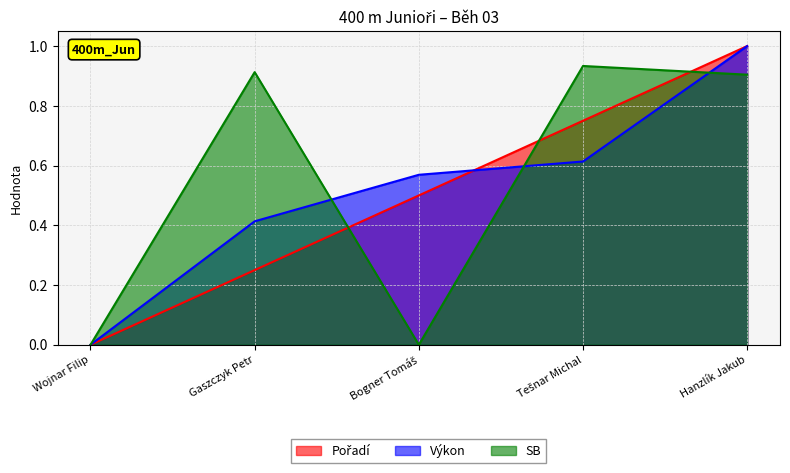

How many intersections are there between Pořadí and SB?

3